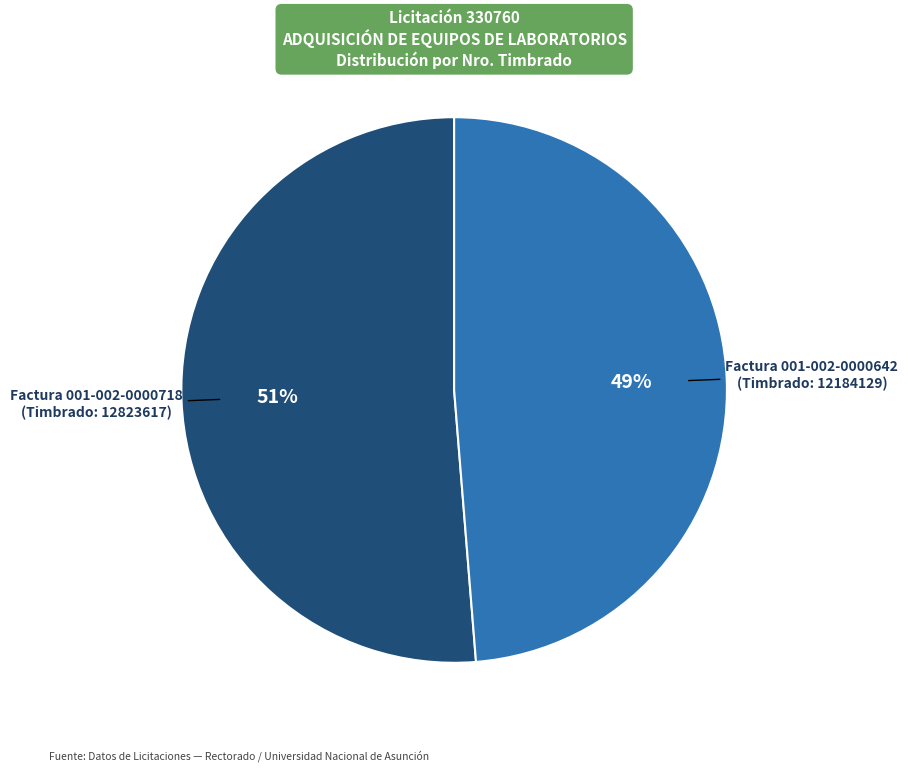

To the nearest percent, what is the average slice percentage?

50%